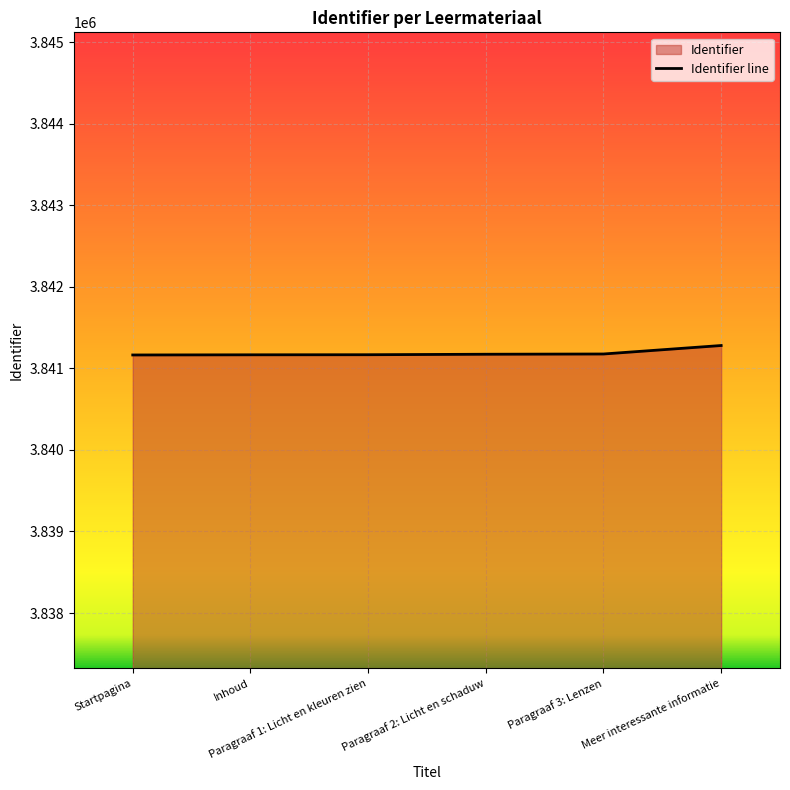

Which label corresponds to the largest value in the chart?

Meer interessante informatie